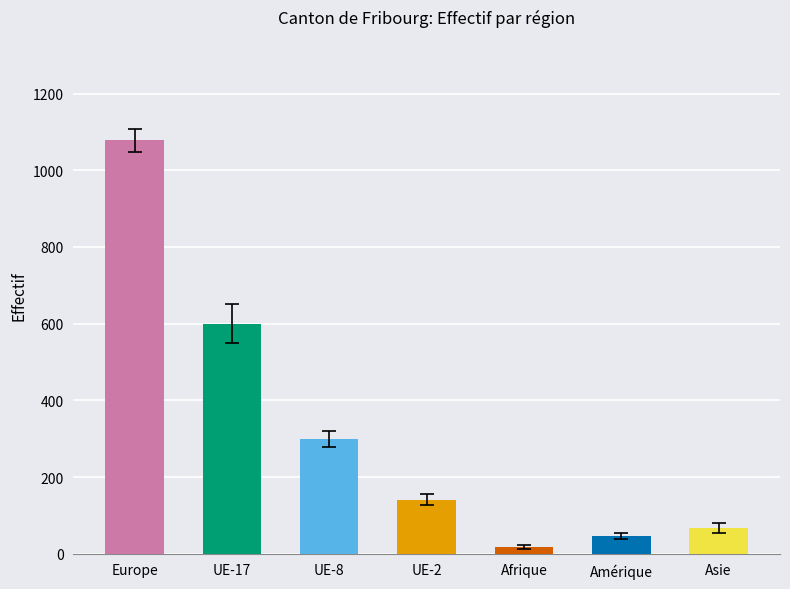

Approximately how many times larger is the value at Asie compared to Afrique?

3.7